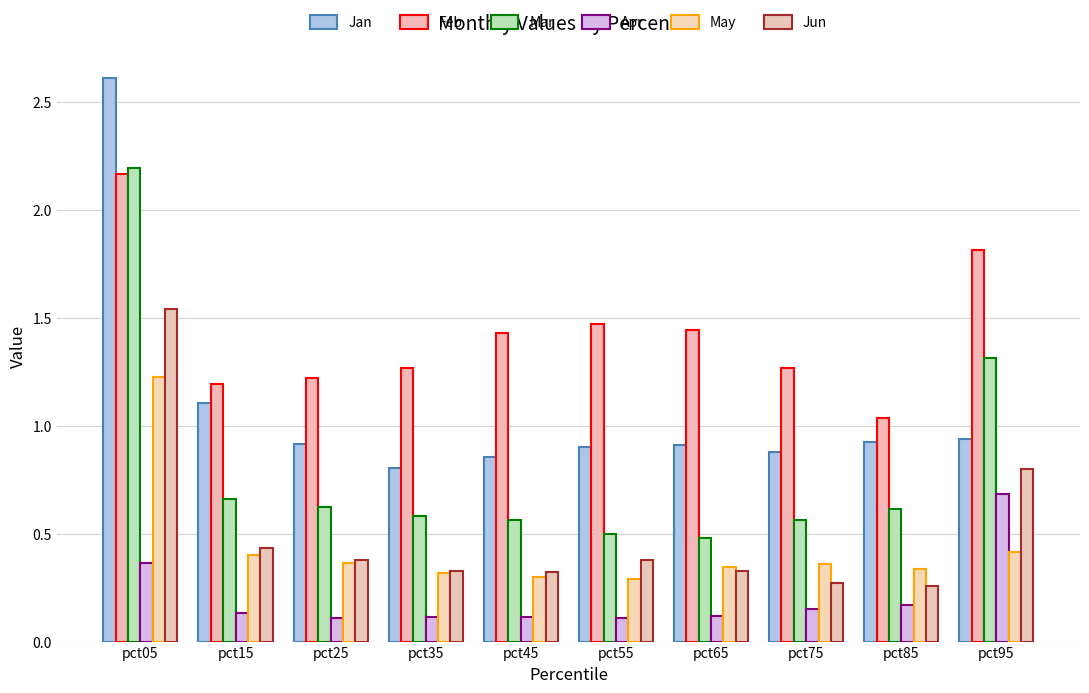

Reading left to right, transcribe all the data shown in this chart.

Jan: 2.6	1.1	0.9	0.8	0.9	0.9	0.9	0.9	0.9	0.9
Feb: 2.2	1.2	1.2	1.3	1.4	1.5	1.4	1.3	1.0	1.8
Mar: 2.2	0.7	0.6	0.6	0.6	0.5	0.5	0.6	0.6	1.3
Apr: 0.4	0.1	0.1	0.1	0.1	0.1	0.1	0.1	0.2	0.7
May: 1.2	0.4	0.4	0.3	0.3	0.3	0.3	0.4	0.3	0.4
Jun: 1.5	0.4	0.4	0.3	0.3	0.4	0.3	0.3	0.3	0.8